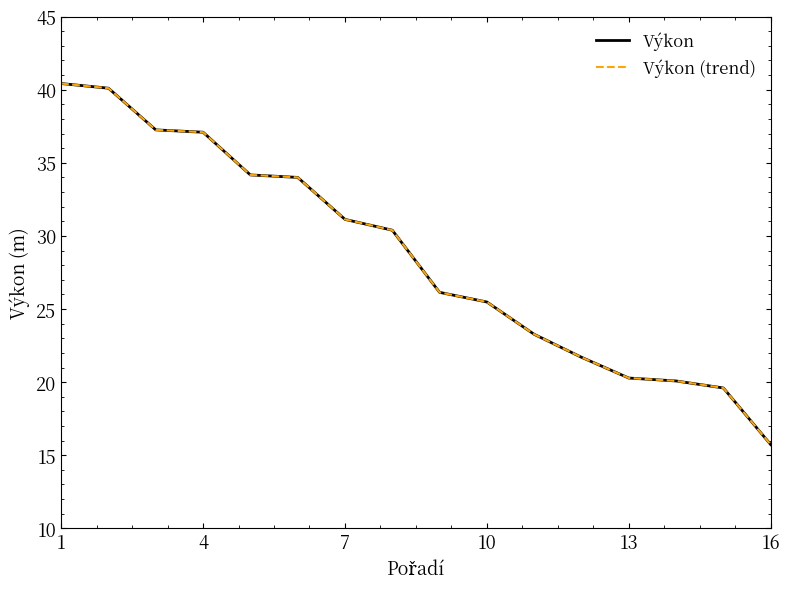

How many lines are shown in the chart?

2